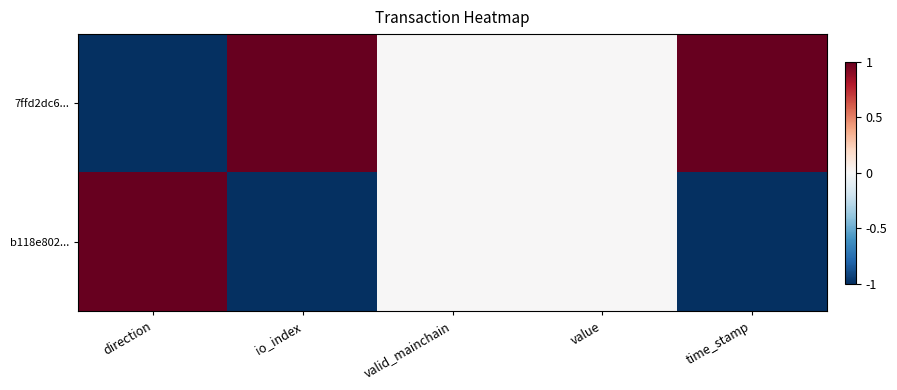

Reading right to left, transcribe all the data shown in this chart.

7ffd2dc6...: time_stamp=1	value=0	valid_mainchain=0	io_index=1	direction=-1
b118e802...: time_stamp=-1	value=0	valid_mainchain=0	io_index=-1	direction=1